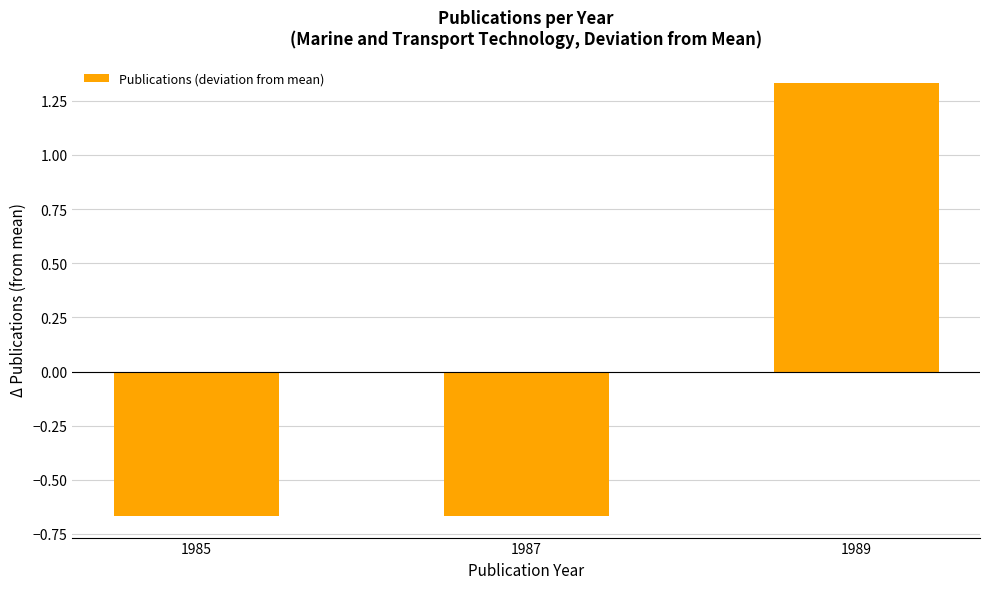

Where does the data first go above 0?

1989